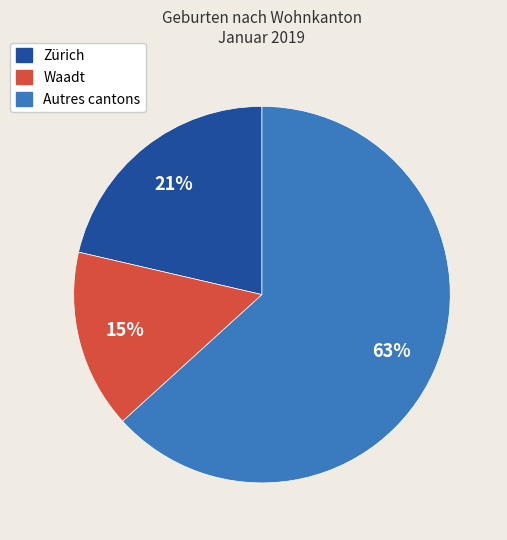

What is the ratio of the value at Zürich to the value at Autres cantons?

0.3